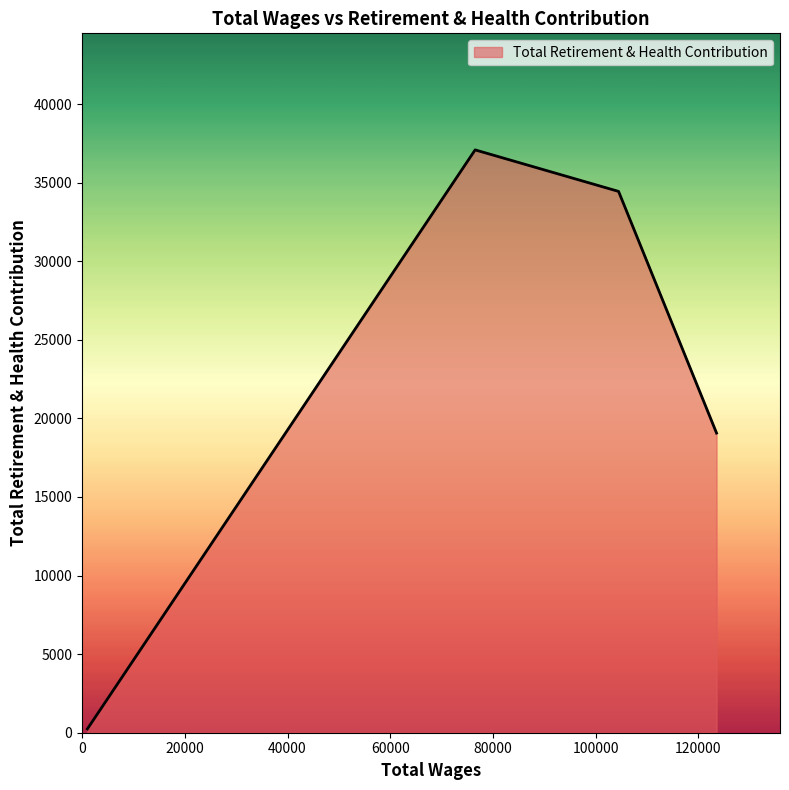

What is the greatest value displayed?

37081